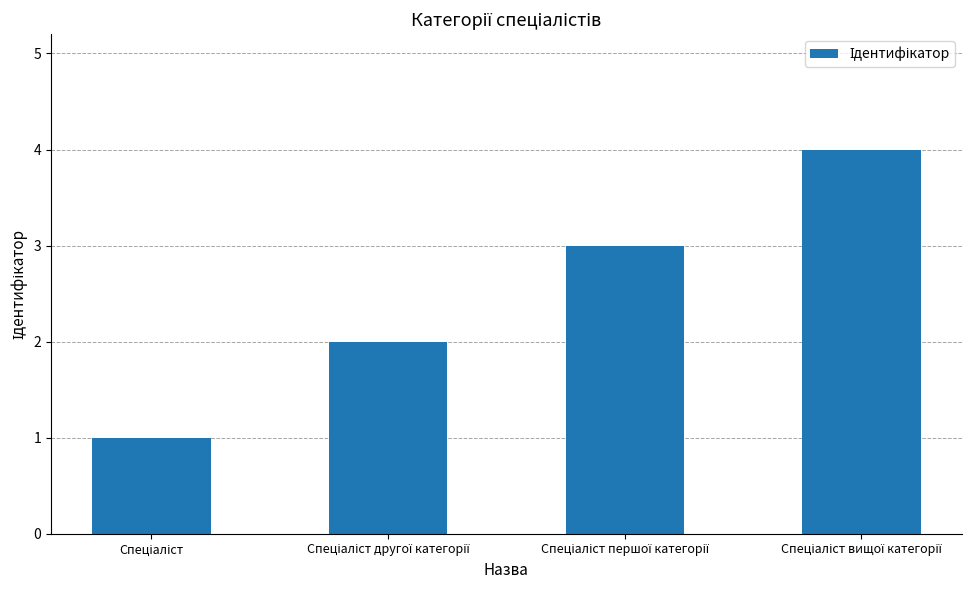

What is the maximum value shown in the chart?

4